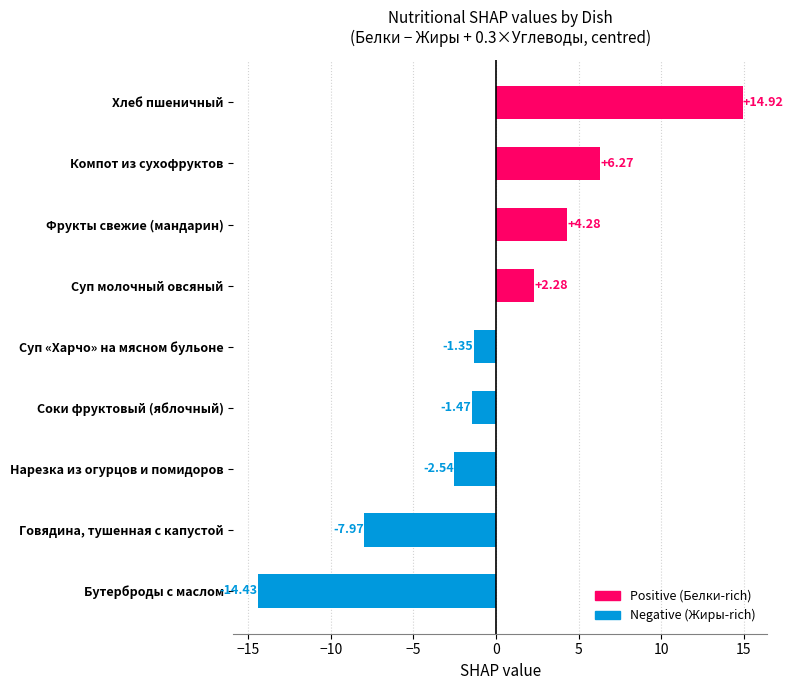

List the labels in order of value, smallest first.

Бутерброды с маслом, Говядина, тушенная с капустой, Нарезка из огурцов и помидоров, Соки фруктовый (яблочный), Суп «Харчо» на мясном бульоне, Суп молочный овсяный, Фрукты свежие (мандарин), Компот из сухофруктов, Хлеб пшеничный